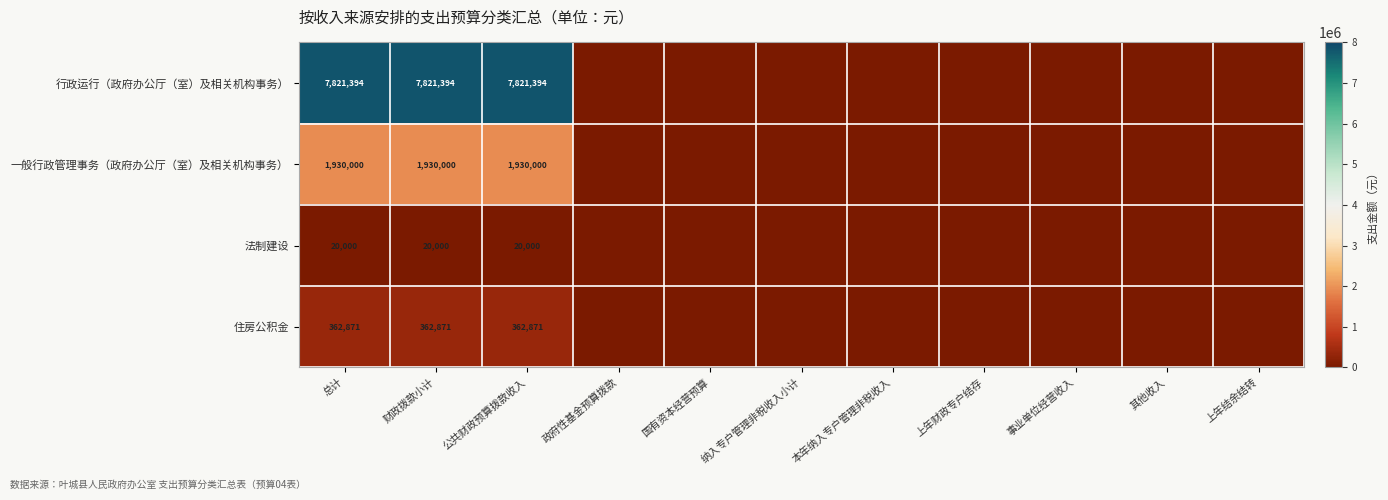

Count the number of data series in this chart.

4